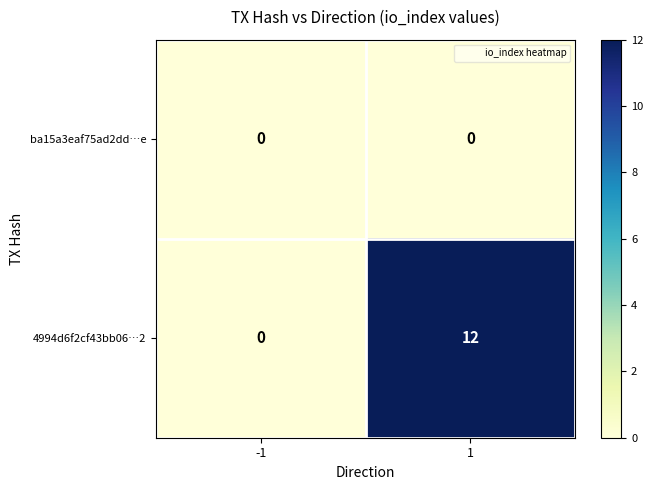

At how many categories does at least one series exceed 7?

1